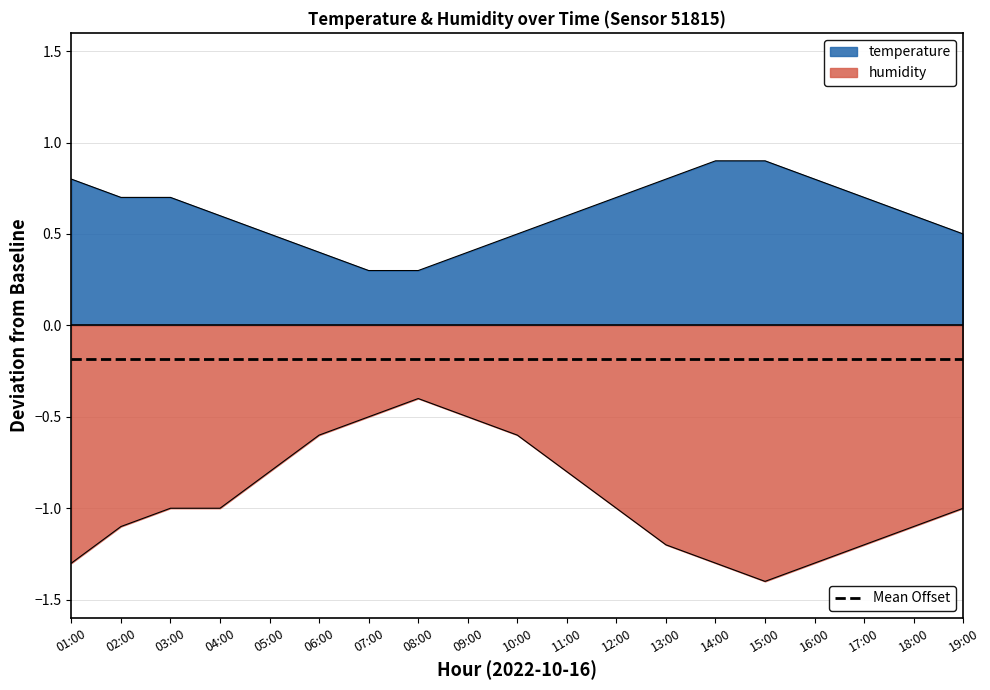

How many lines are shown in the chart?

2